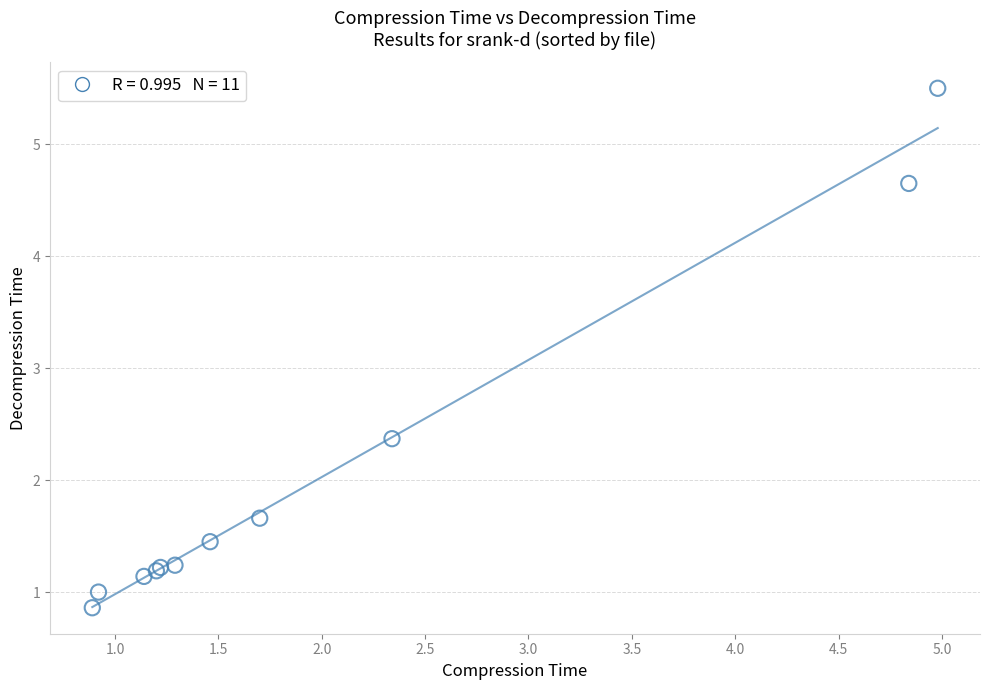

What Y value in the scatter plot is closest to 3?

2.4